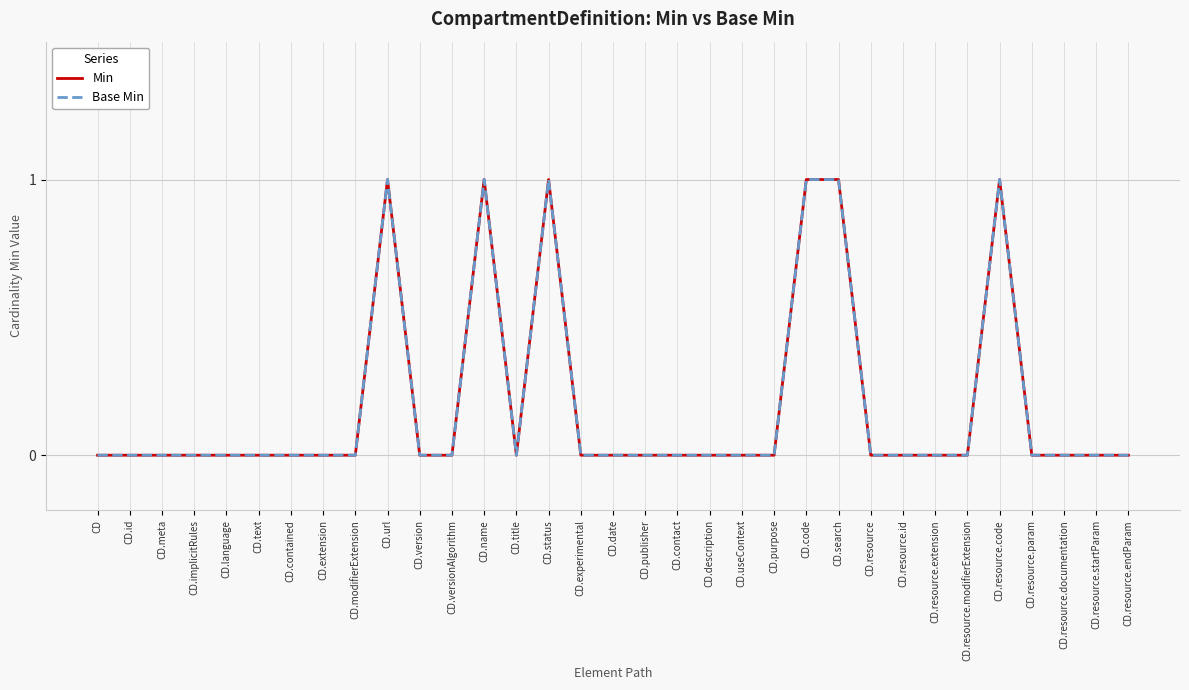

True or false: Base Min and Min cross at least once.

False